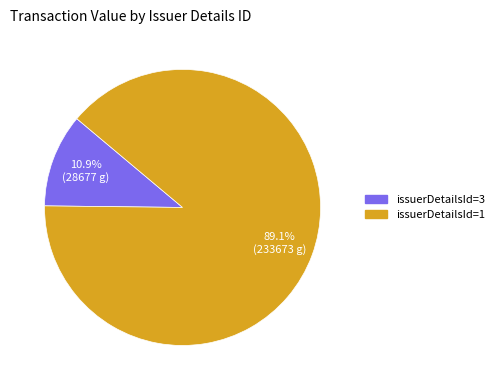

How many segments does this pie chart have?

2